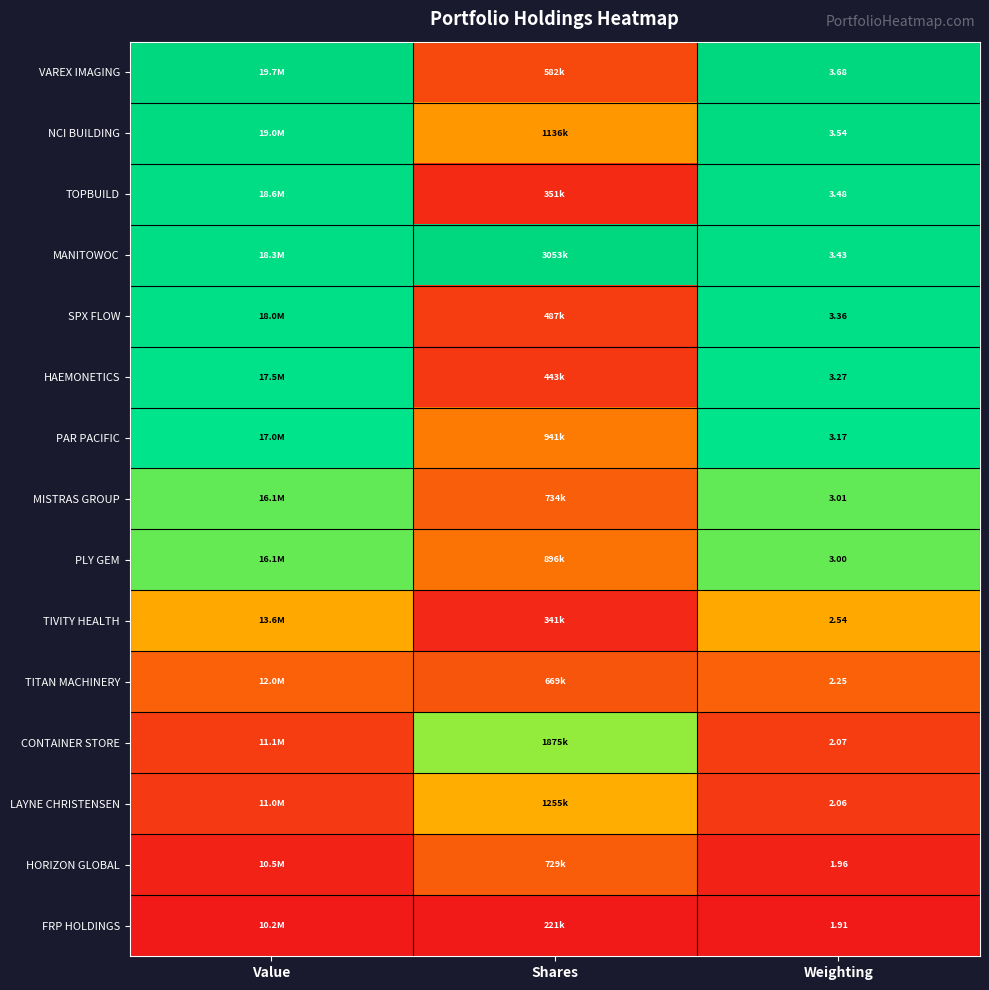

At Weighting, list the series in order from smallest to largest.

FRP HOLDINGS, HORIZON GLOBAL, LAYNE CHRISTENSEN, CONTAINER STORE, TITAN MACHINERY, TIVITY HEALTH, PLY GEM, MISTRAS GROUP, PAR PACIFIC, HAEMONETICS, SPX FLOW, MANITOWOC, TOPBUILD, NCI BUILDING, VAREX IMAGING